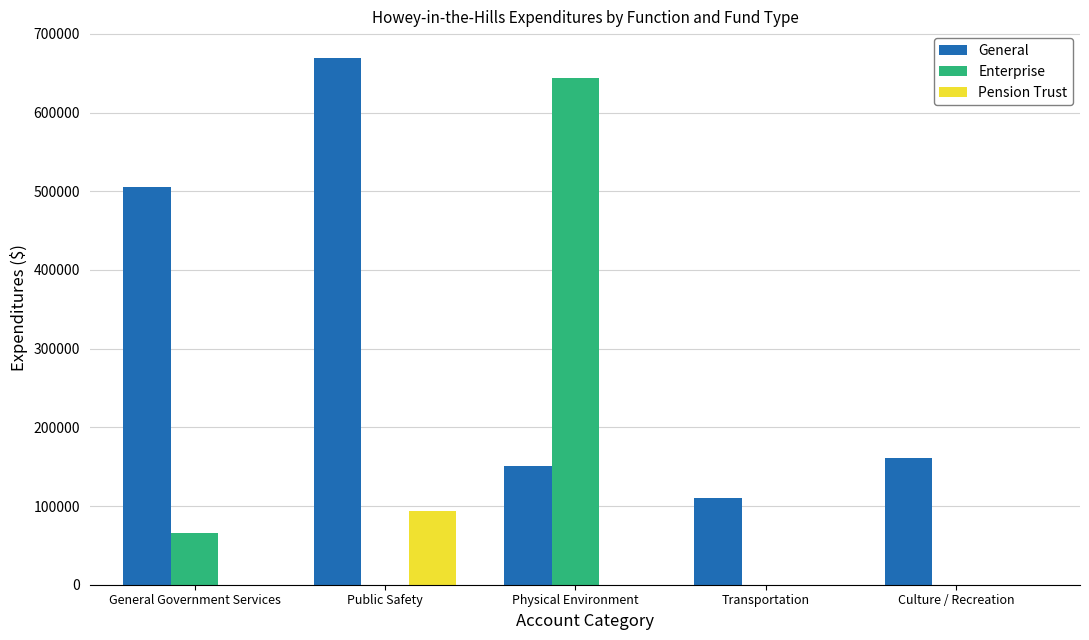

The Enterprise series shows 235164 at Transportation. True or false?

False